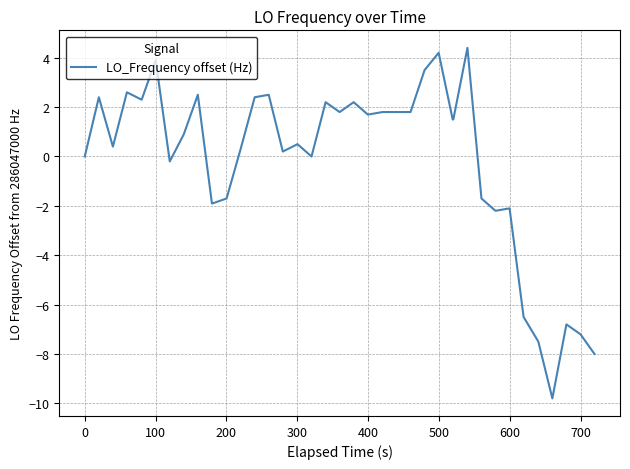

What is the maximum value shown in the chart?

4.4